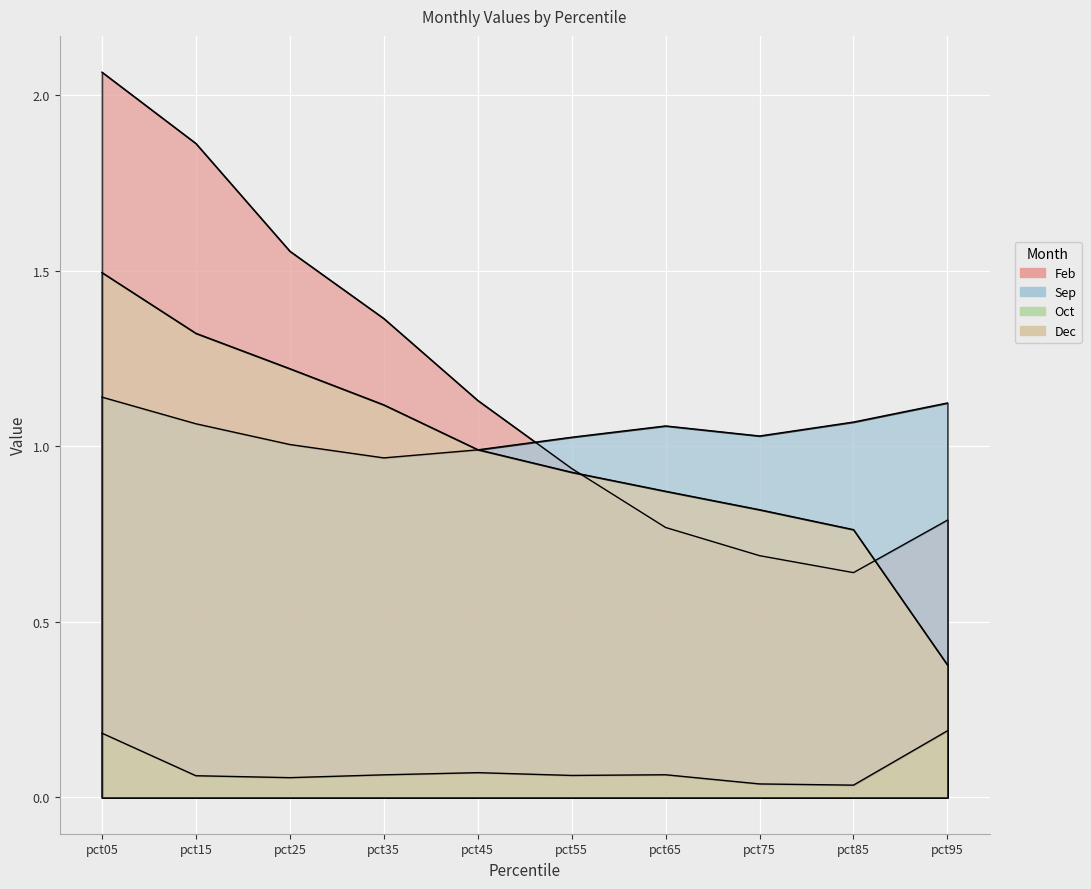

What are all the series names shown in the legend?

Feb, Sep, Oct, Dec